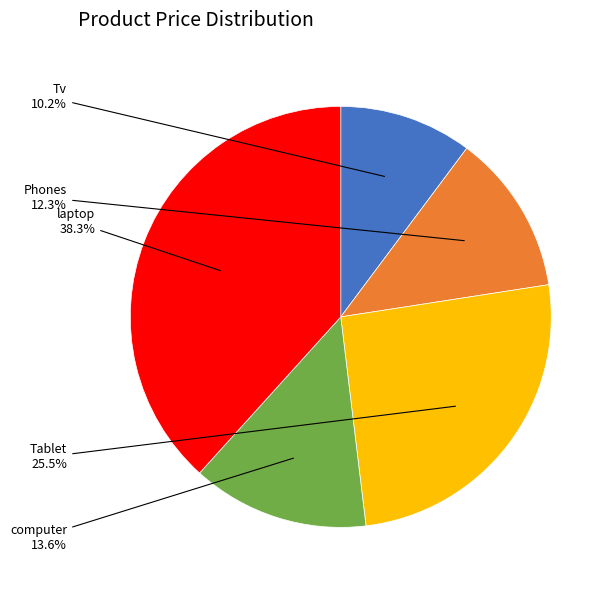

Approximately how many times larger is the value at laptop compared to computer?

2.8